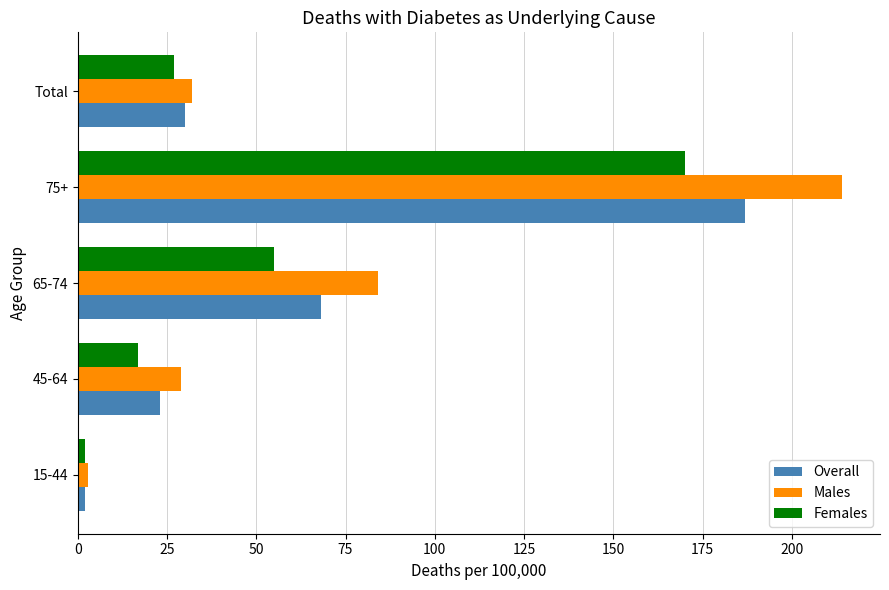

List the labels in order of Overall value, largest first.

75+, 65-74, Total, 45-64, 15-44